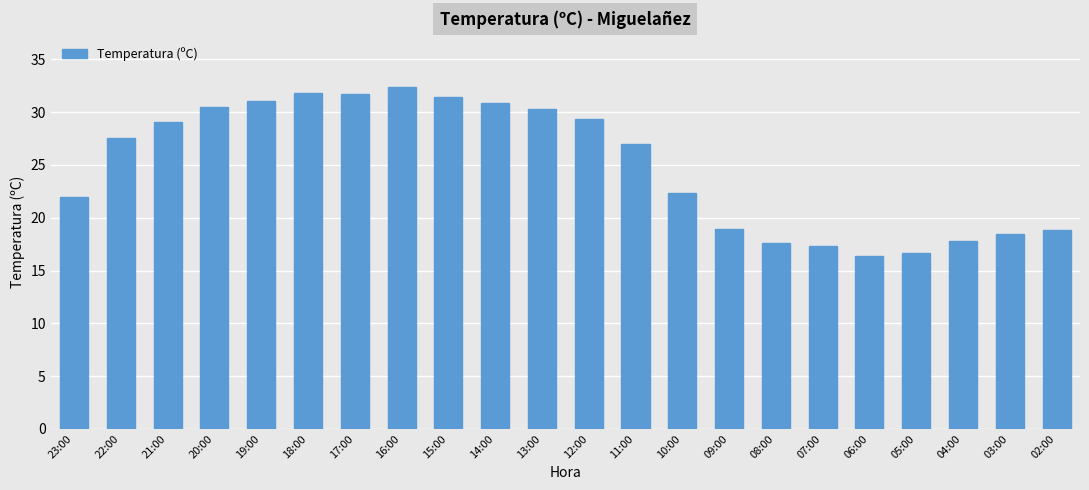

What is the difference between the maximum and minimum values?

16.0